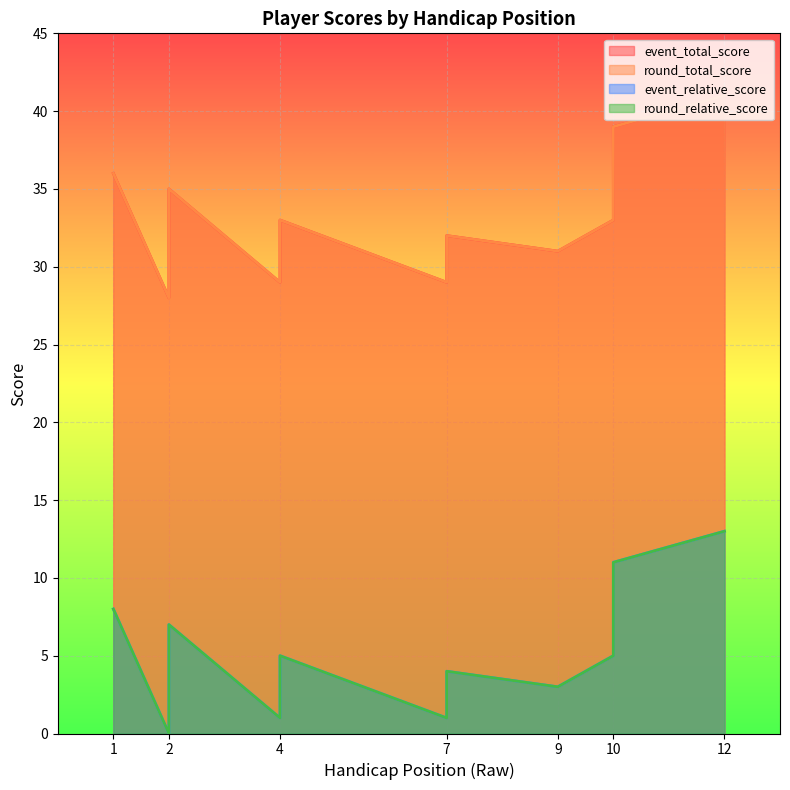

True or false: round_relative_score has a value of 3 at 9.

True